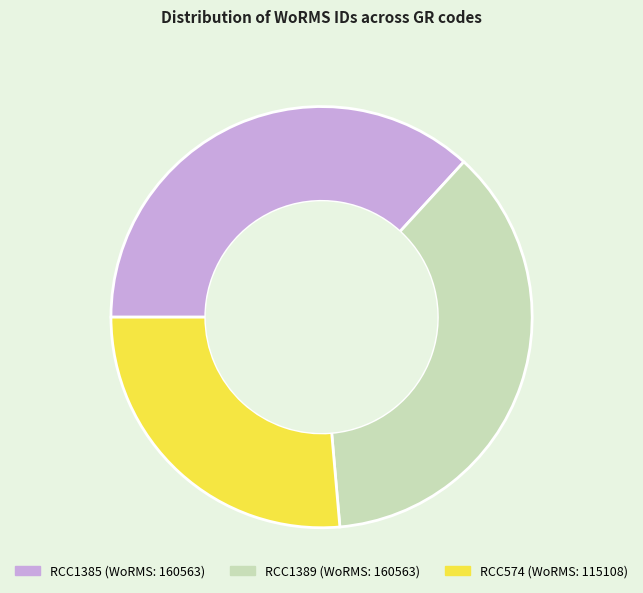

True or false: RCC574 accounts for 26% of the total.

True